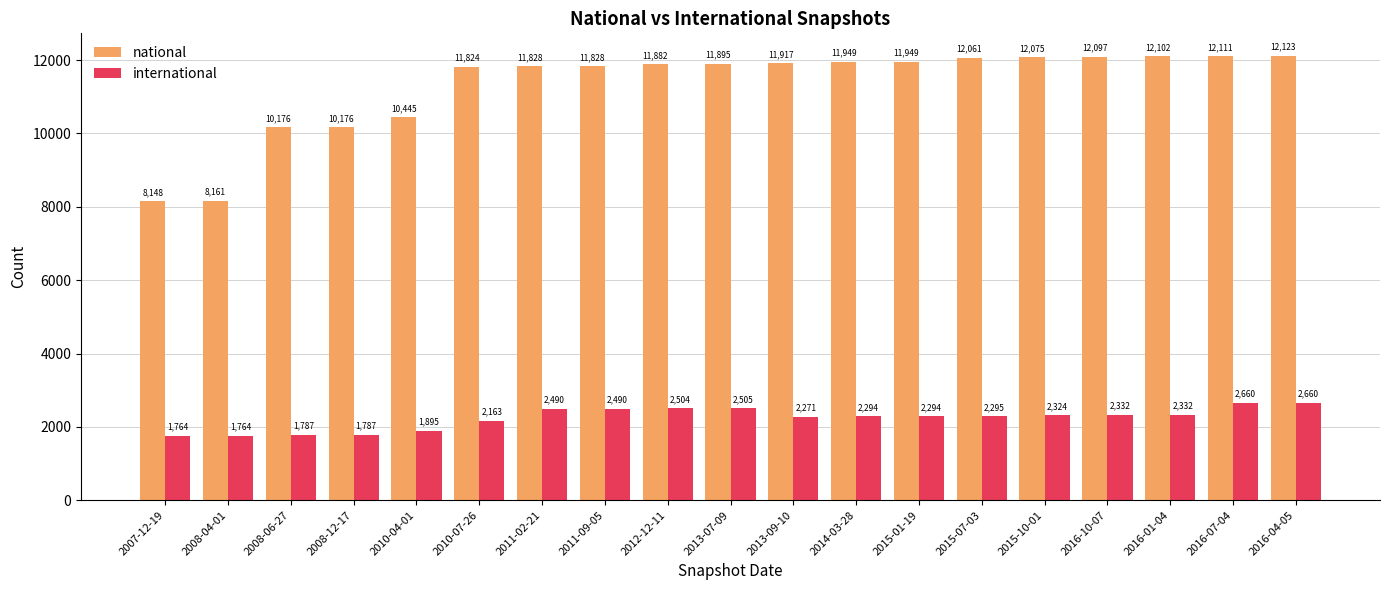

At how many categories does at least one series exceed 1854?

19